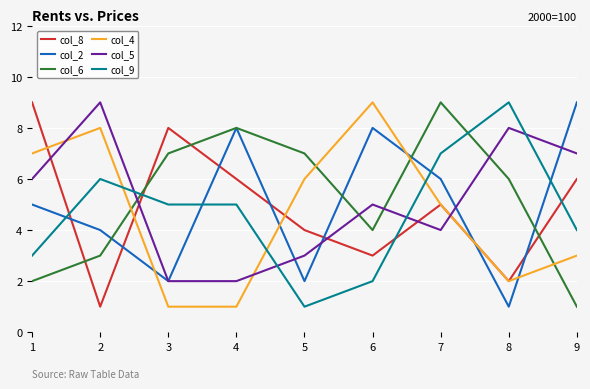

At which category does col_6 reach its first local valley?

6